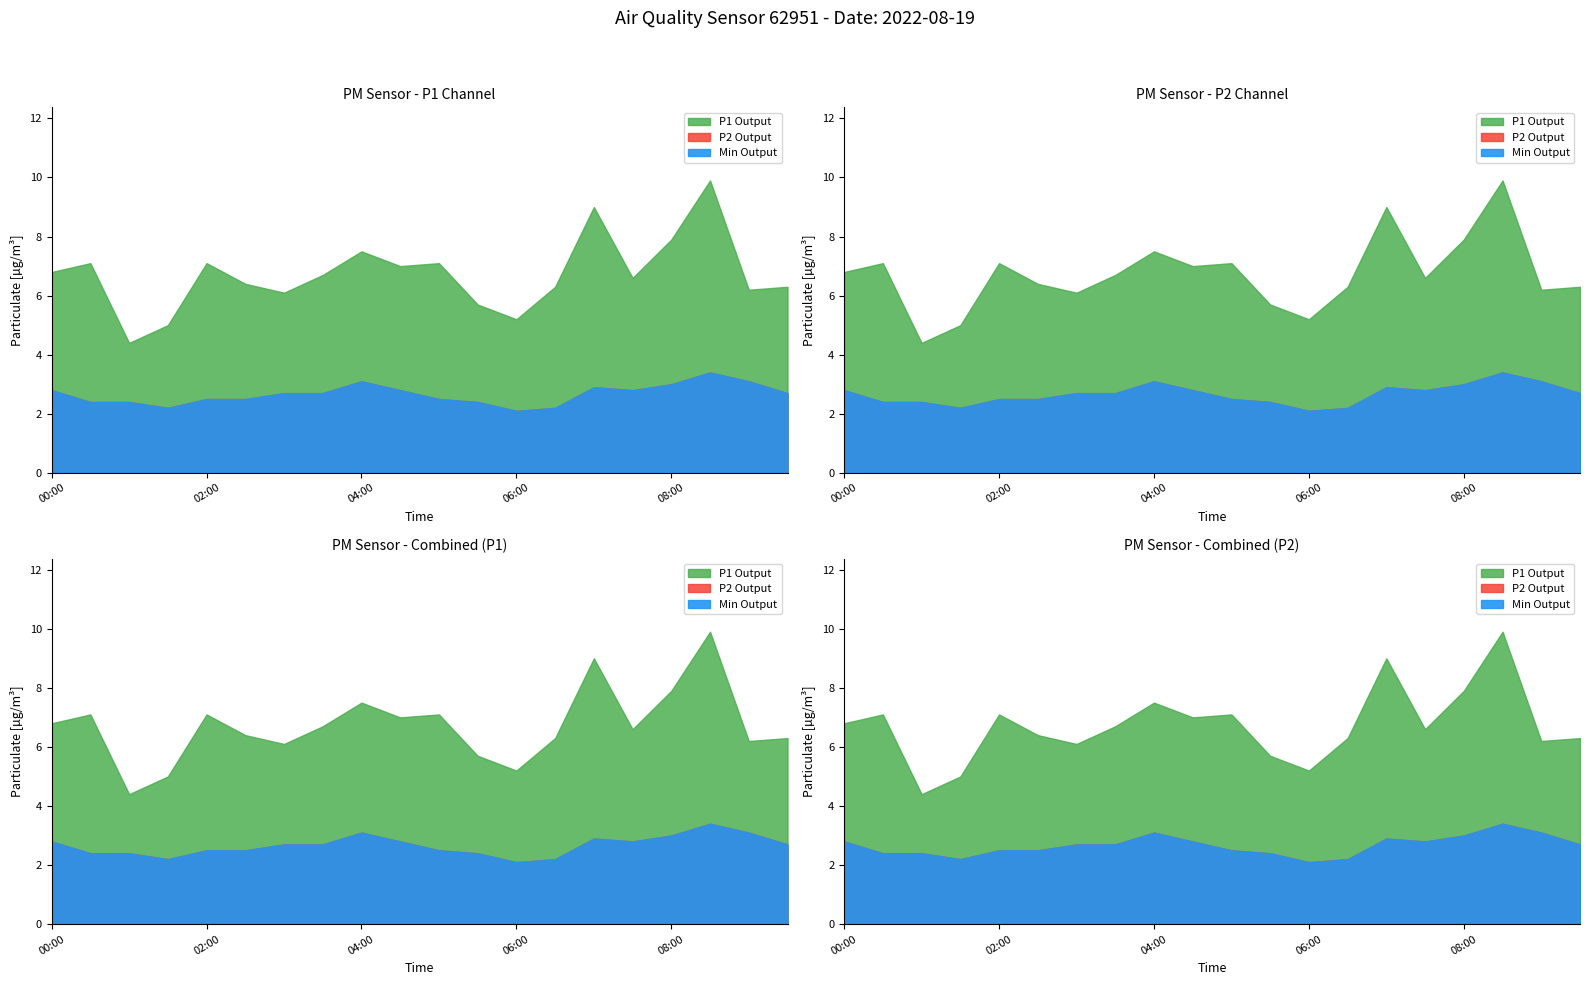

Does the chart have visible grid lines?

No